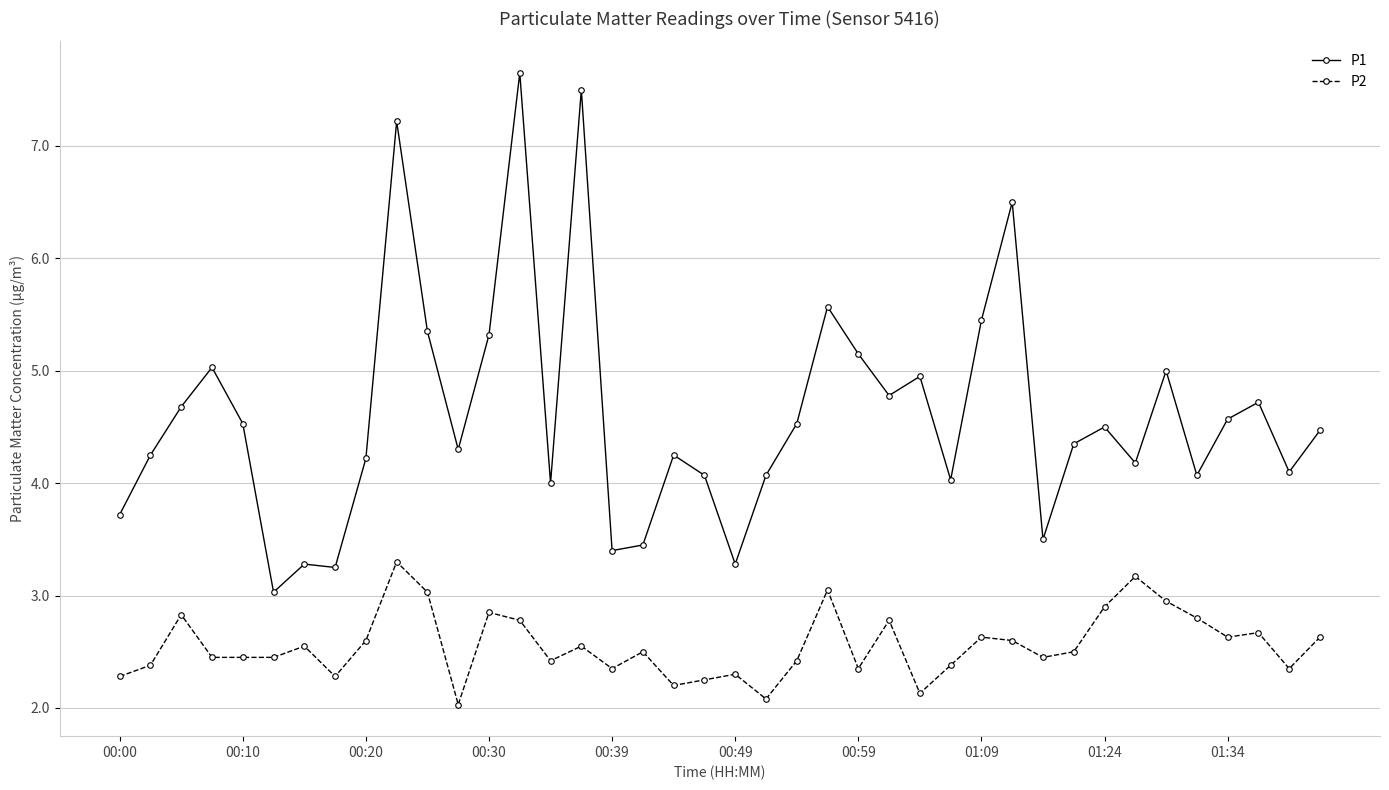

What is the sum of all P1 values?

184.3